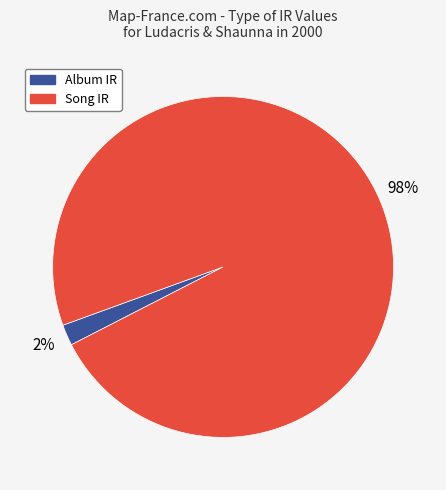

Rank the categories by value from lowest to highest.

Album IR, Song IR